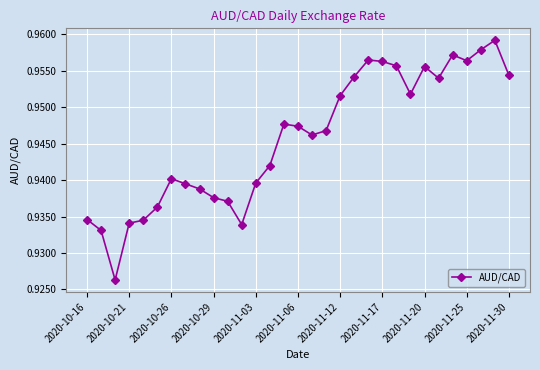

True or false: the data has more than 0 interior local peaks.

True